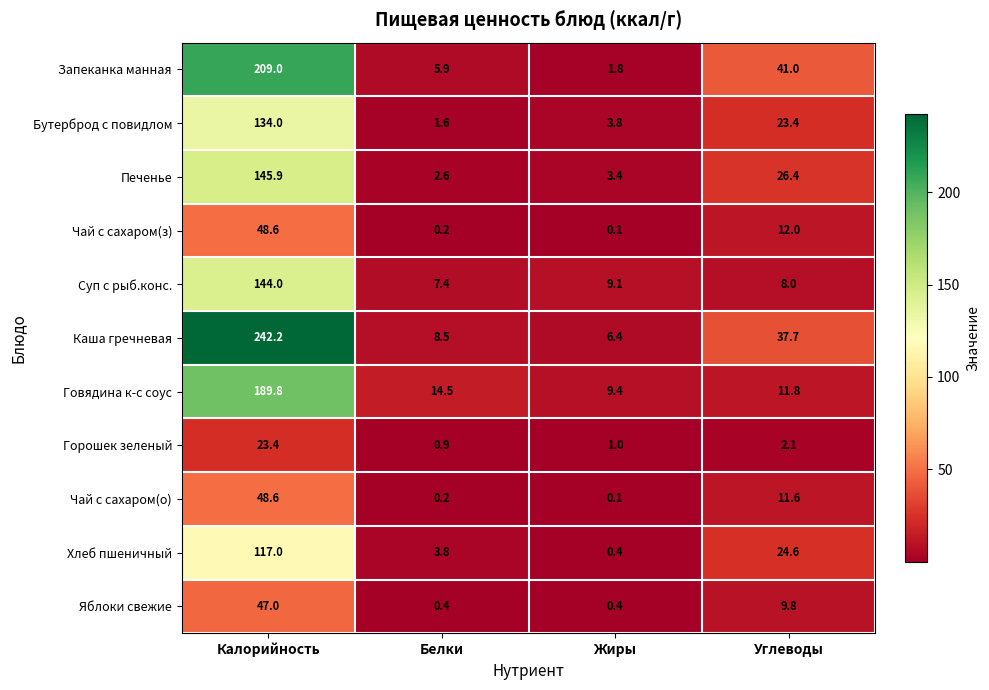

What is the difference between the second highest and second lowest values in the Запеканка манная series?

35.1